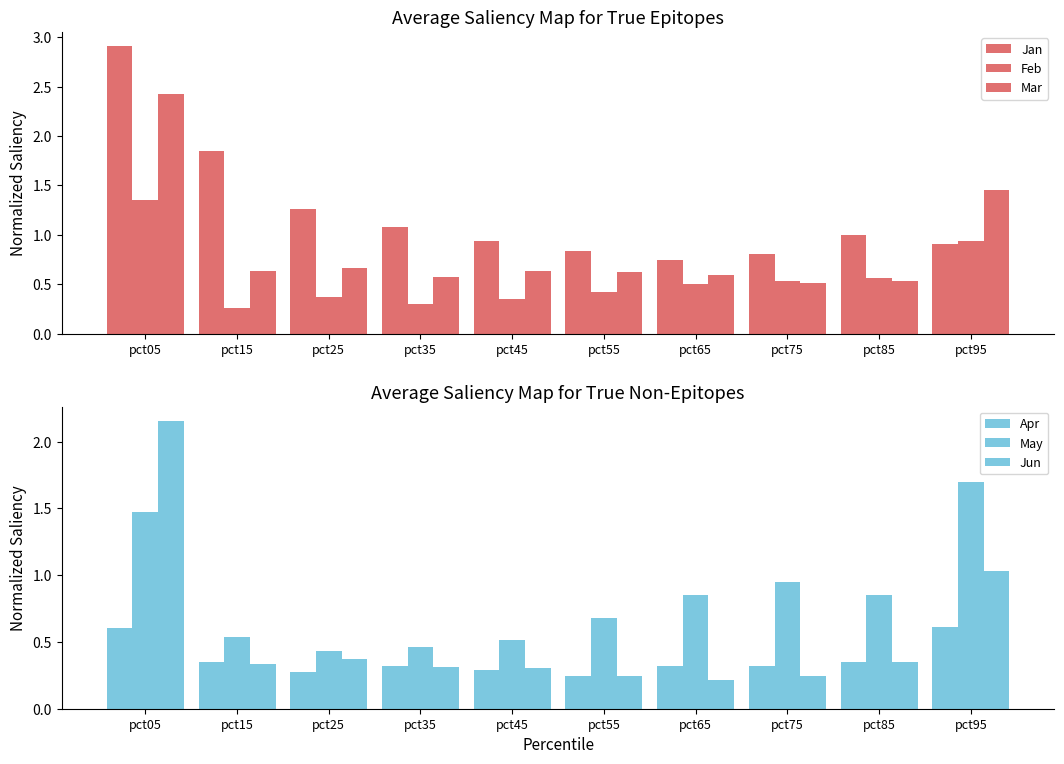

What is the minimum value shown in the chart?

0.2